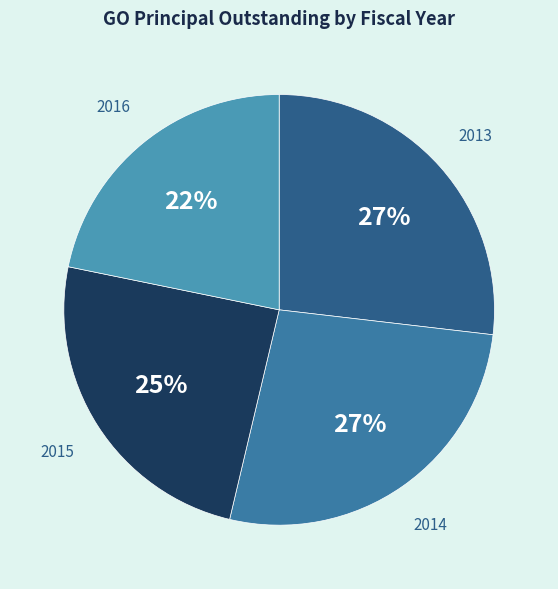

The 2014 slice represents 39% of the pie. True or false?

False